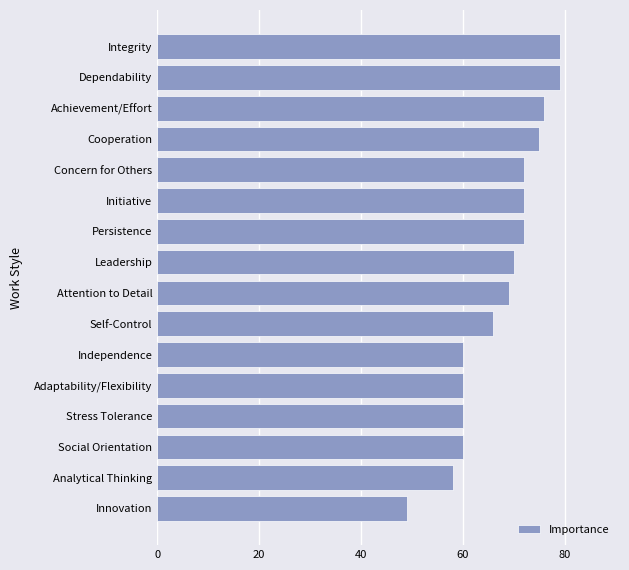

Which category has the lowest value across all series?

Innovation